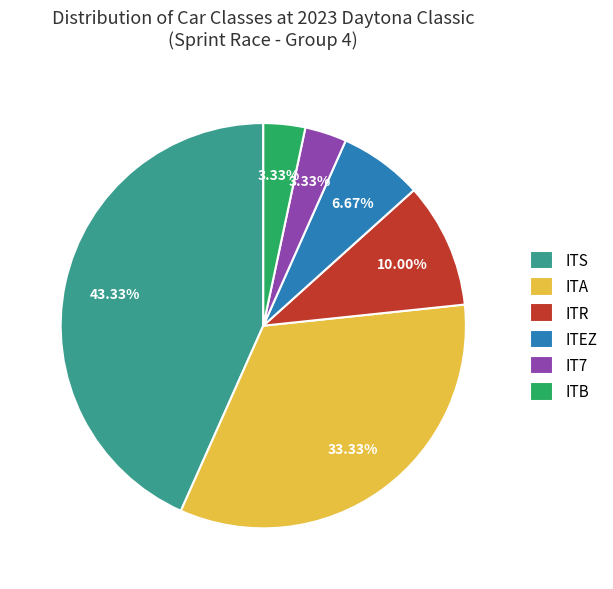

Between ITA and ITB, which is larger?

ITA